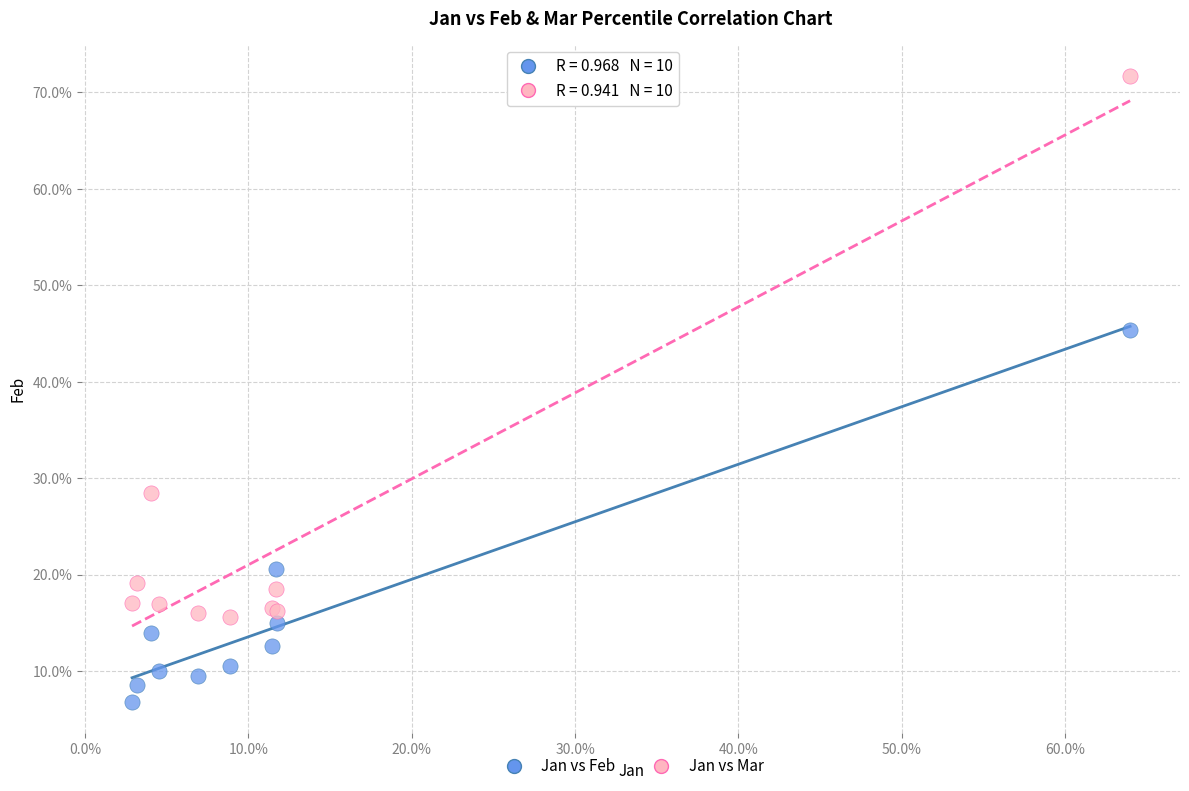

What are all the series names shown in the legend?

Jan vs Feb, Jan vs Mar